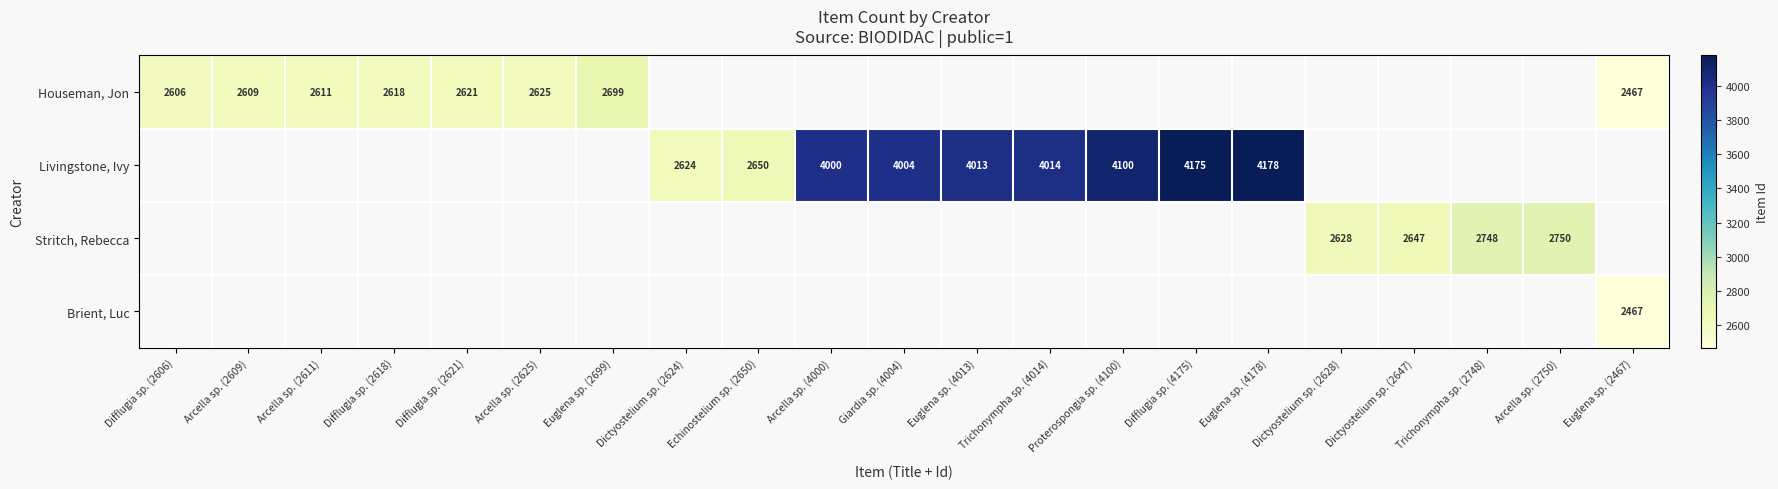

What is the sum of the Houseman, Jon values at Euglena sp. (2699) and Difflugia sp. (2621)?

5320